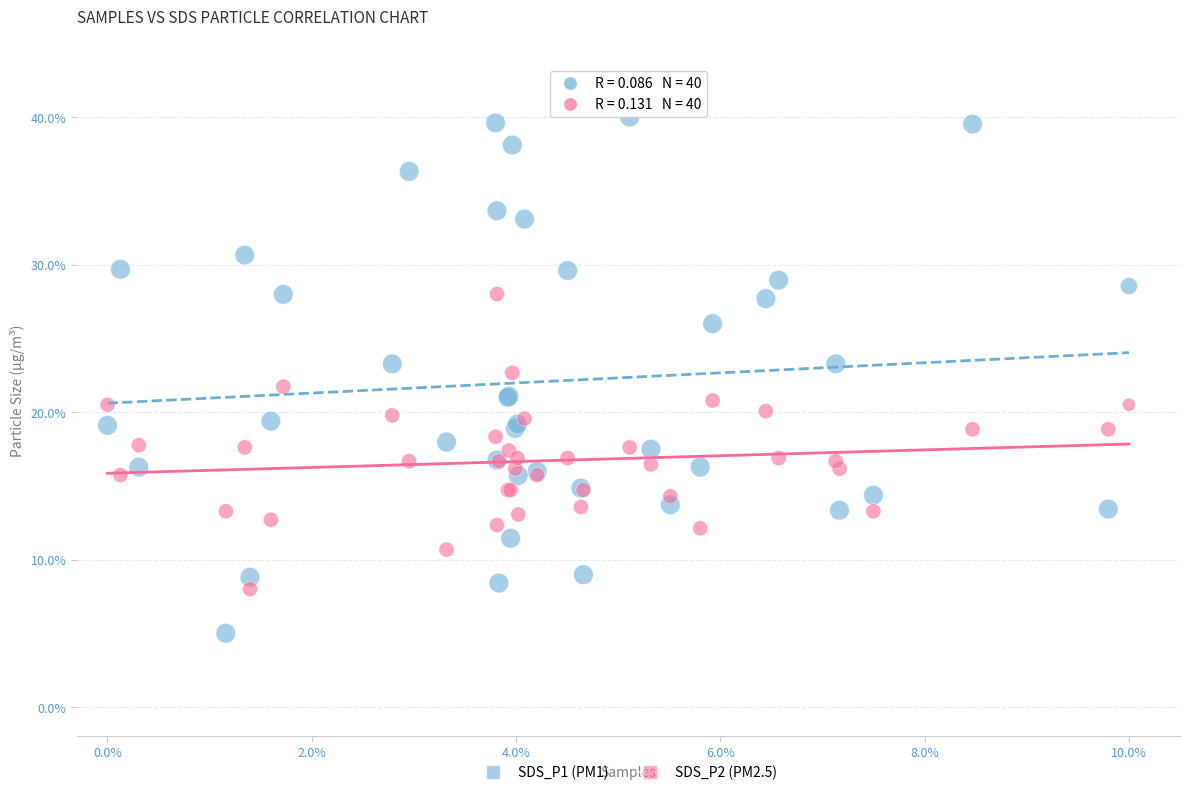

What are all the series names shown in the legend?

SDS_P1 (PM1), SDS_P2 (PM2.5)